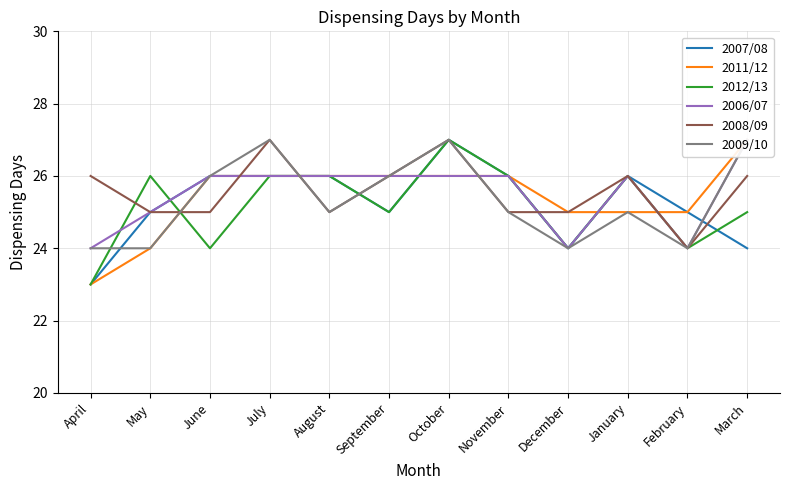

What is the sum of all 2008/09 values?

307